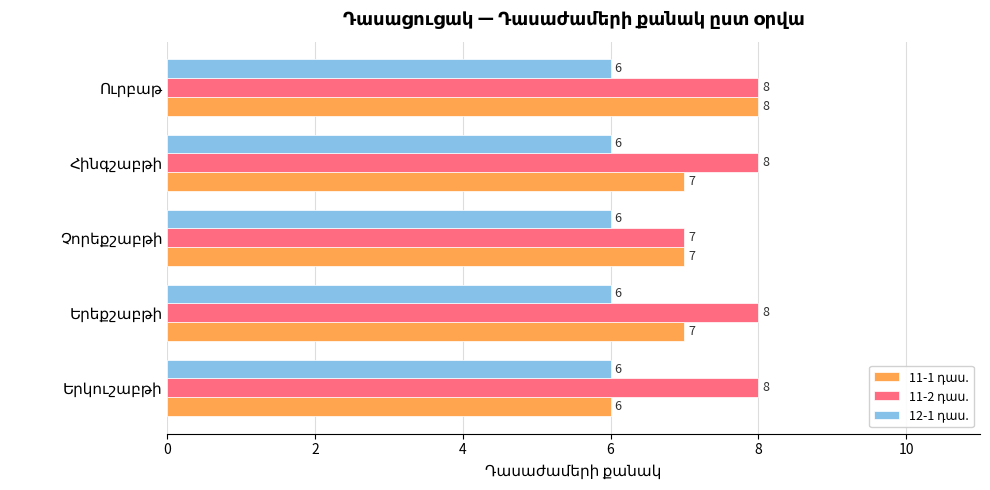

What value does the 11-2 դաս. series have at Հինգշաբթի?

8.0